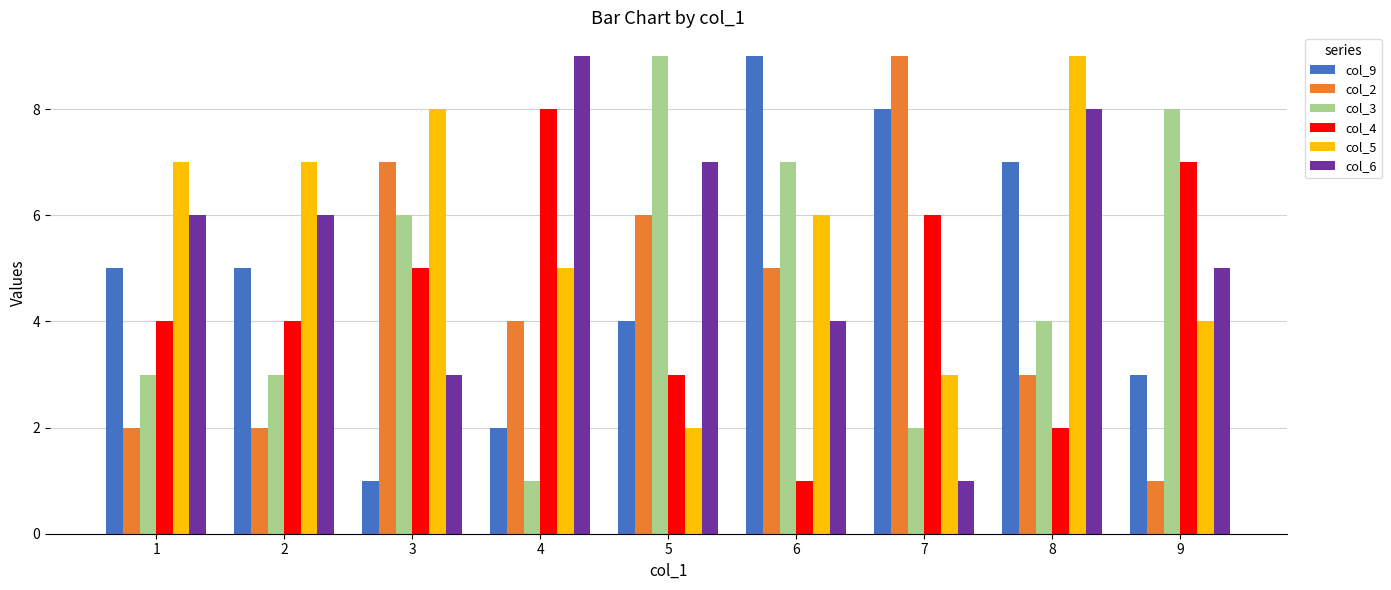

Reading right to left, list all the values displayed in this chart.

col_9: 9=3	8=7	7=8	6=9	5=4	4=2	3=1	2=5	1=5
col_2: 9=1	8=3	7=9	6=5	5=6	4=4	3=7	2=2	1=2
col_3: 9=8	8=4	7=2	6=7	5=9	4=1	3=6	2=3	1=3
col_4: 9=7	8=2	7=6	6=1	5=3	4=8	3=5	2=4	1=4
col_5: 9=4	8=9	7=3	6=6	5=2	4=5	3=8	2=7	1=7
col_6: 9=5	8=8	7=1	6=4	5=7	4=9	3=3	2=6	1=6